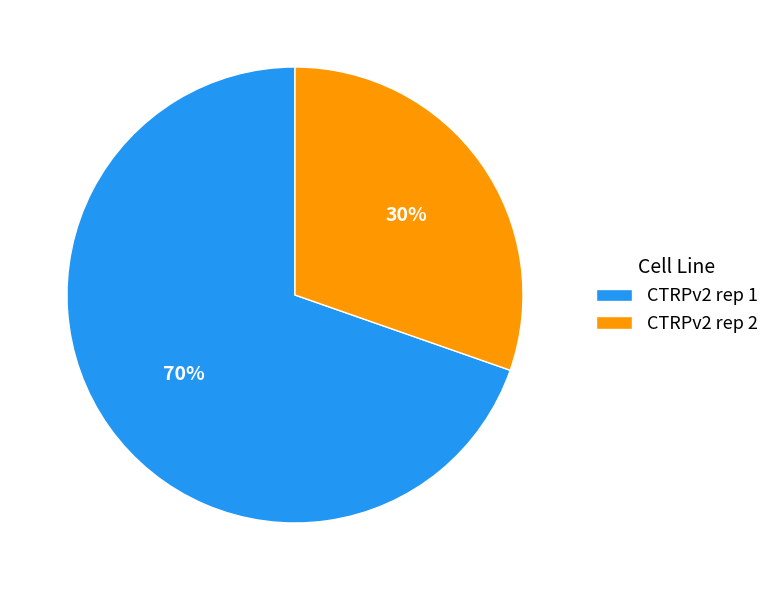

What is the largest slice in the pie chart?

CTRPv2 rep 1